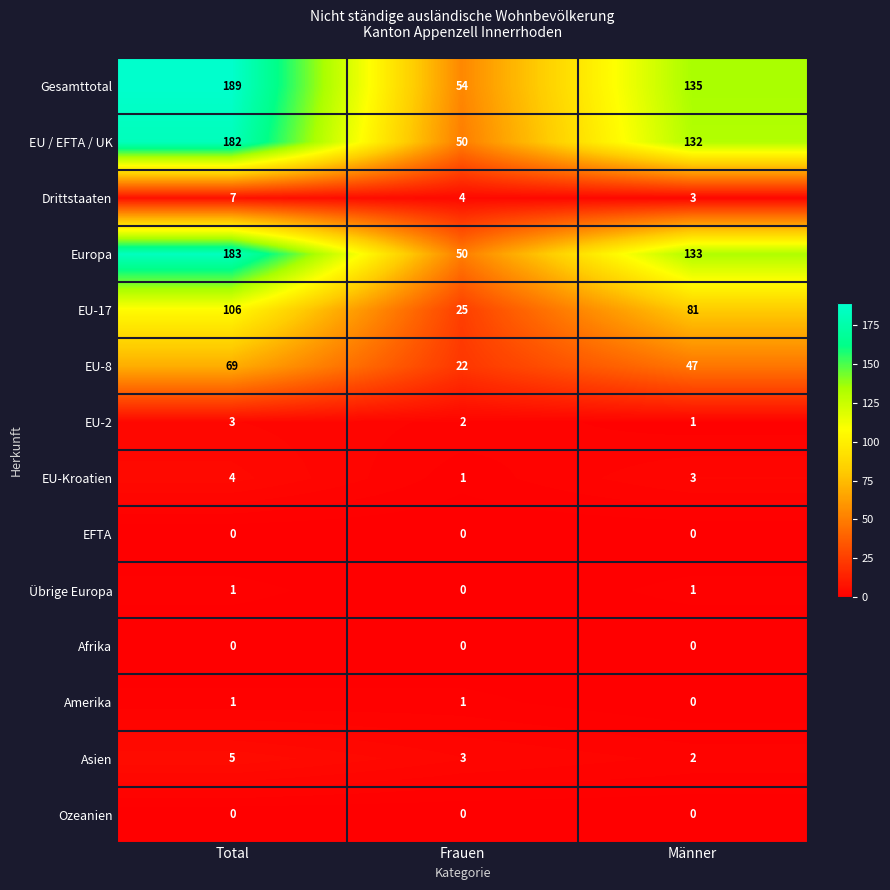

Which category has the lowest value in the Drittstaaten series?

Männer